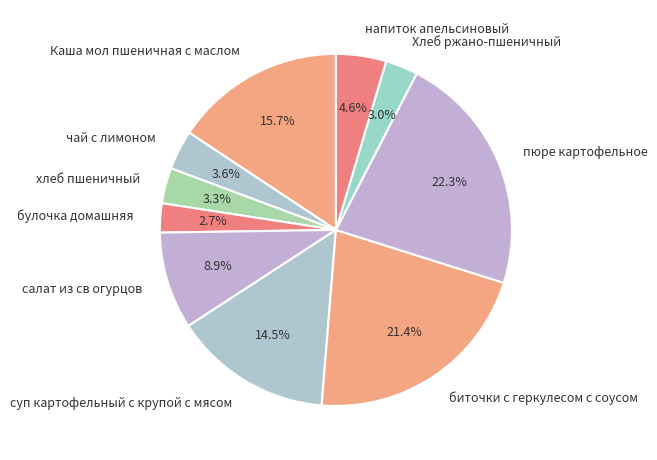

Does Хлеб ржано-пшеничный account for over 50% of the chart?

No